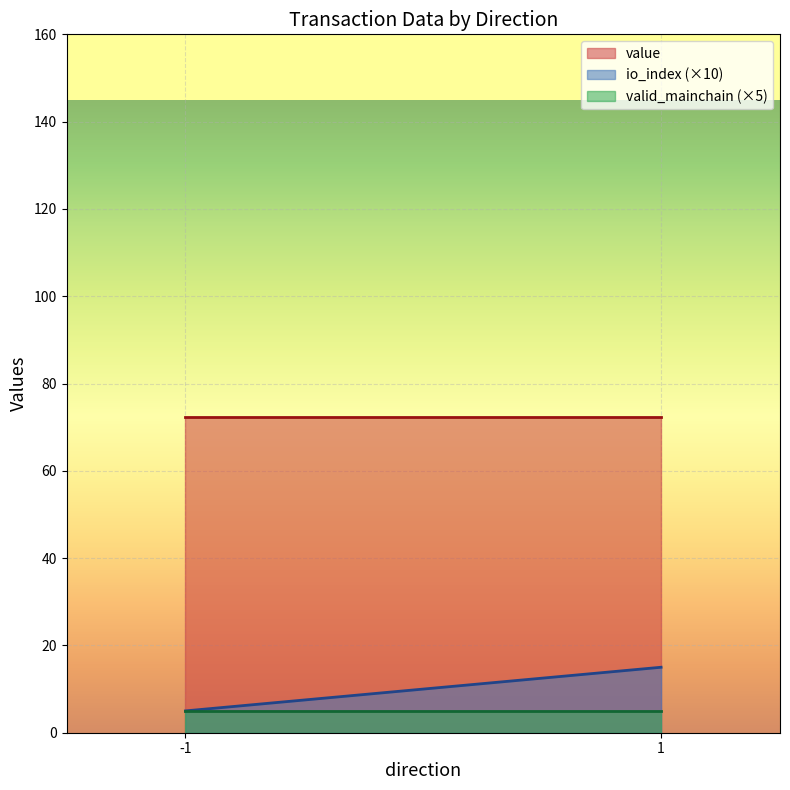

Which series has the largest total across all categories?

value